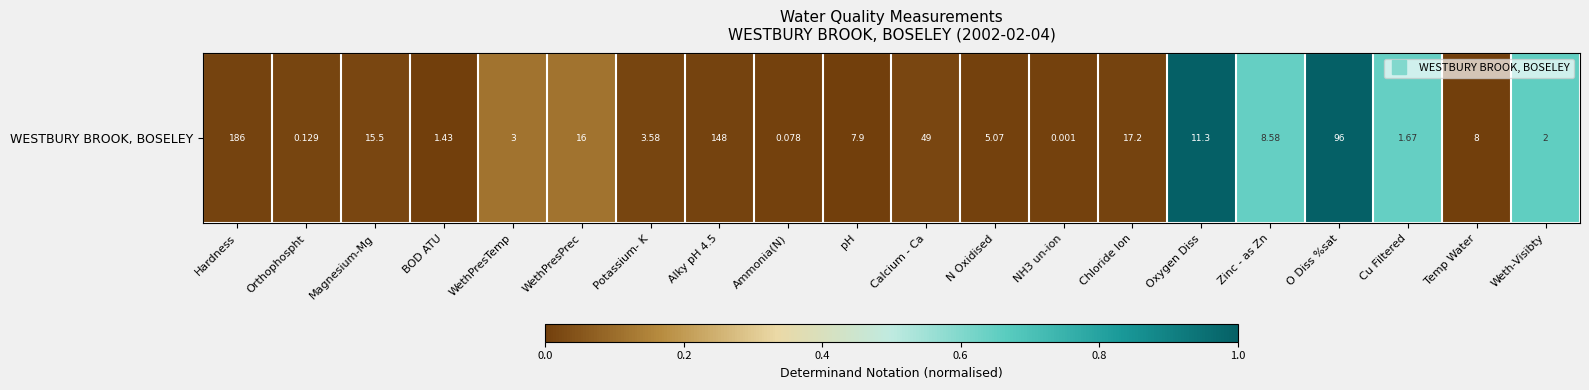

Which category has the lowest value across all series?

pH